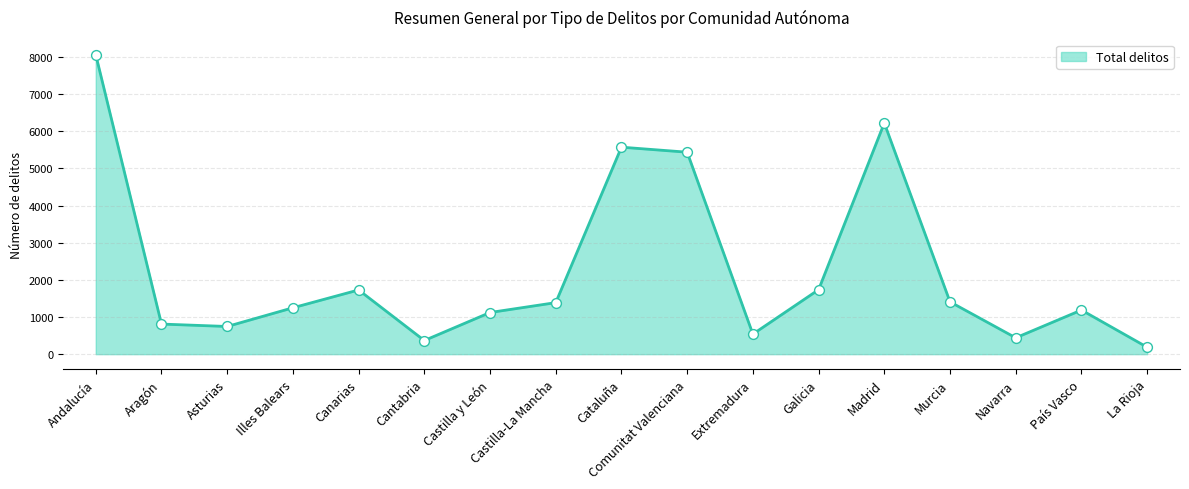

What is the approximate value at Cataluña?

5570